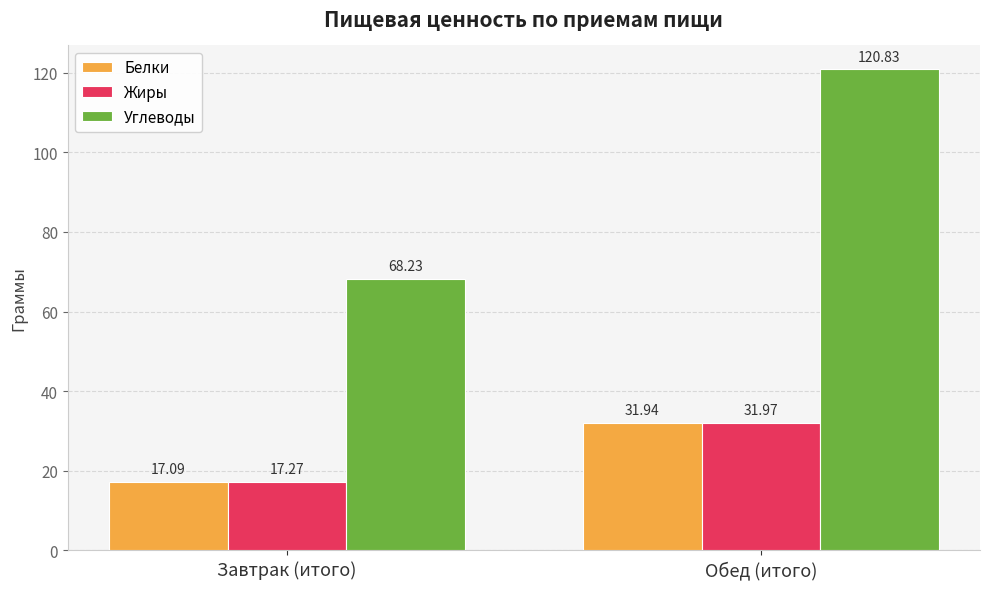

What is the total value across all series at Обед (итого)?

184.7